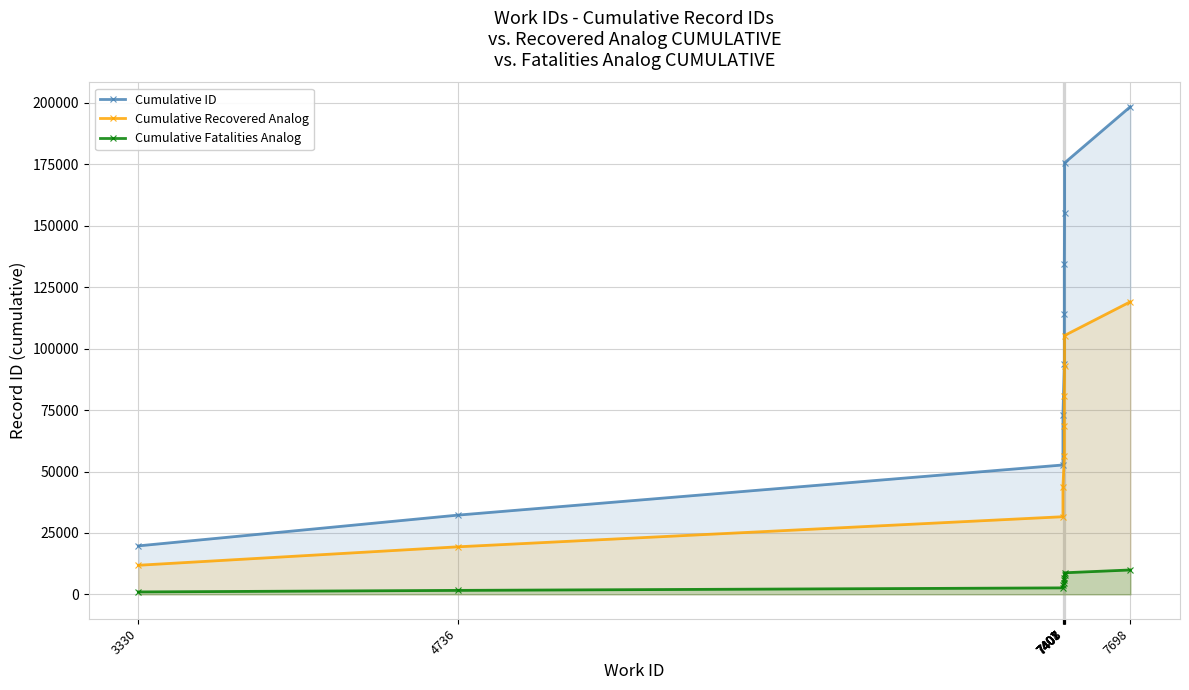

At how many categories does at least one series exceed 130815?

4